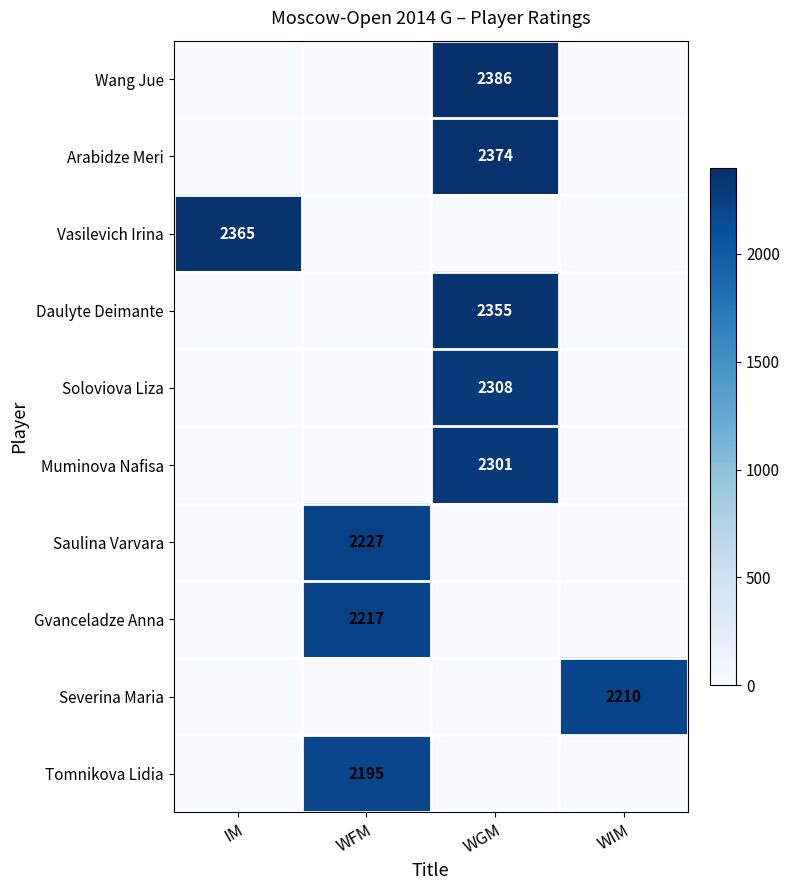

The Soloviova Liza series shows 2308 at WGM. True or false?

True